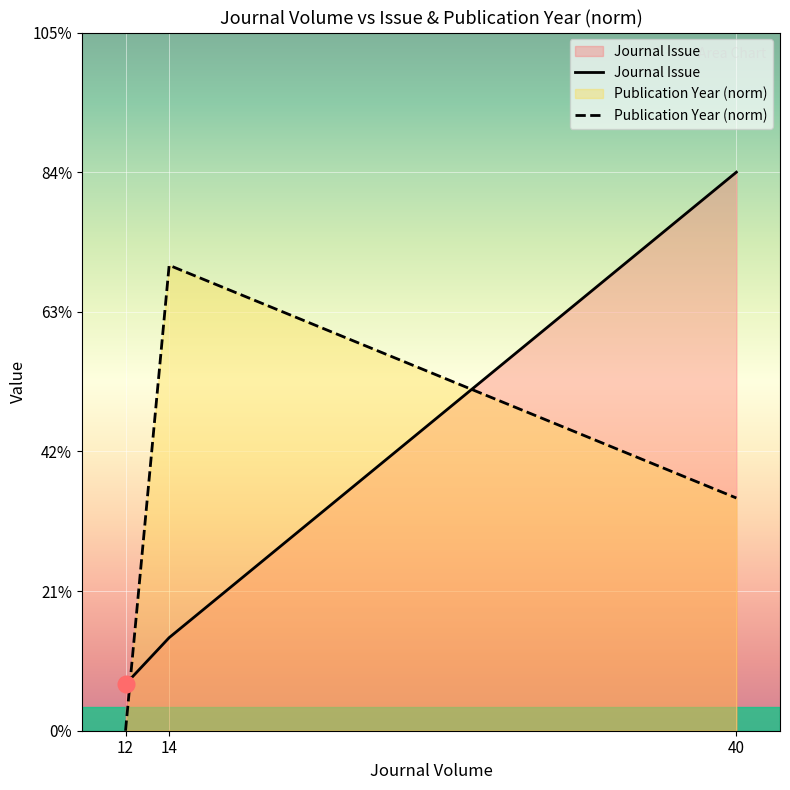

Rank the series by their maximum value, from highest to lowest.

Journal Issue, Publication Year (norm)